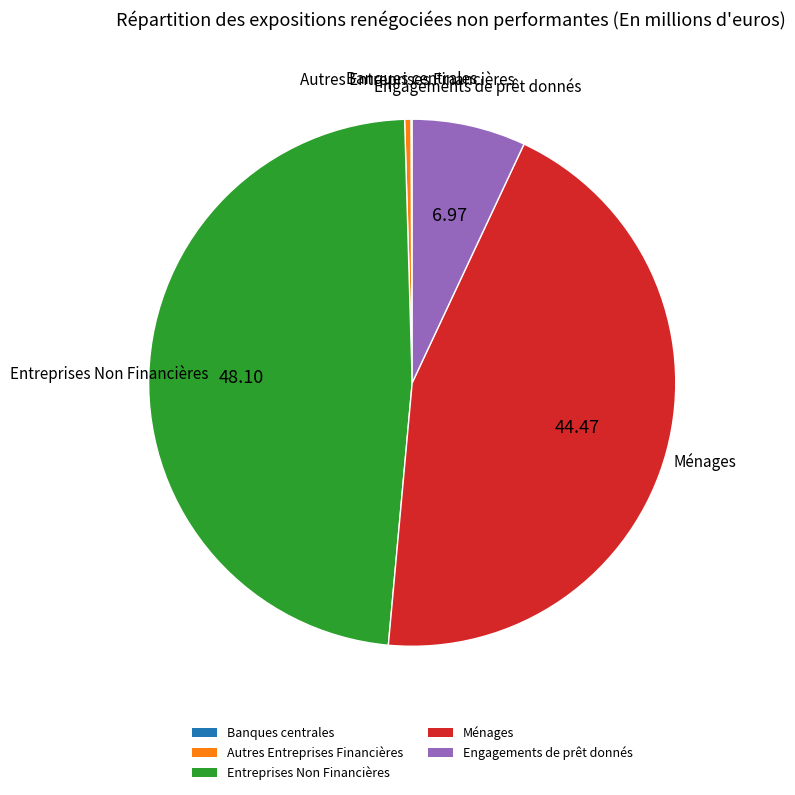

What is the largest slice in the pie chart?

Entreprises Non Financières